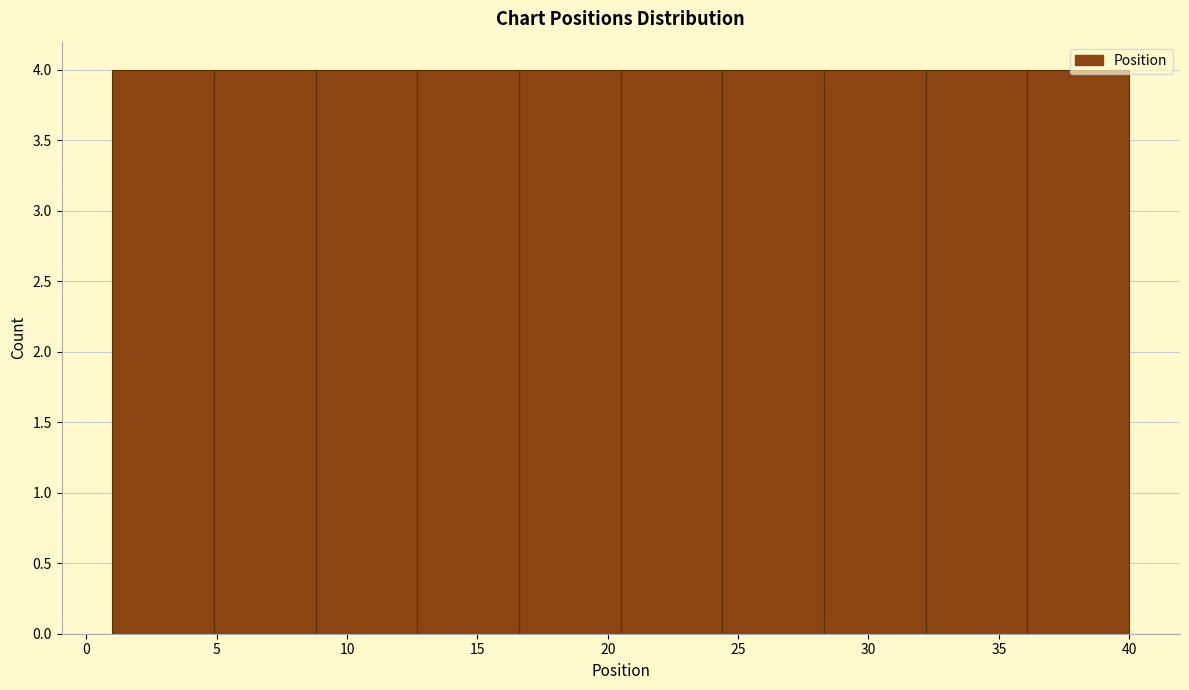

Reading left to right, transcribe this chart: for each bar, give the range it covers on the x-axis and its height. Neither the bar edges nor the heights are printed on the chart, so give them approximately, as read against the axes.

1.0 to 4.9: 4
4.9 to 8.8: 4
8.8 to 12.7: 4
12.7 to 16.6: 4
16.6 to 20.5: 4
20.5 to 24.4: 4
24.4 to 28.3: 4
28.3 to 32.2: 4
32.2 to 36.1: 4
36.1 to 40.0: 4